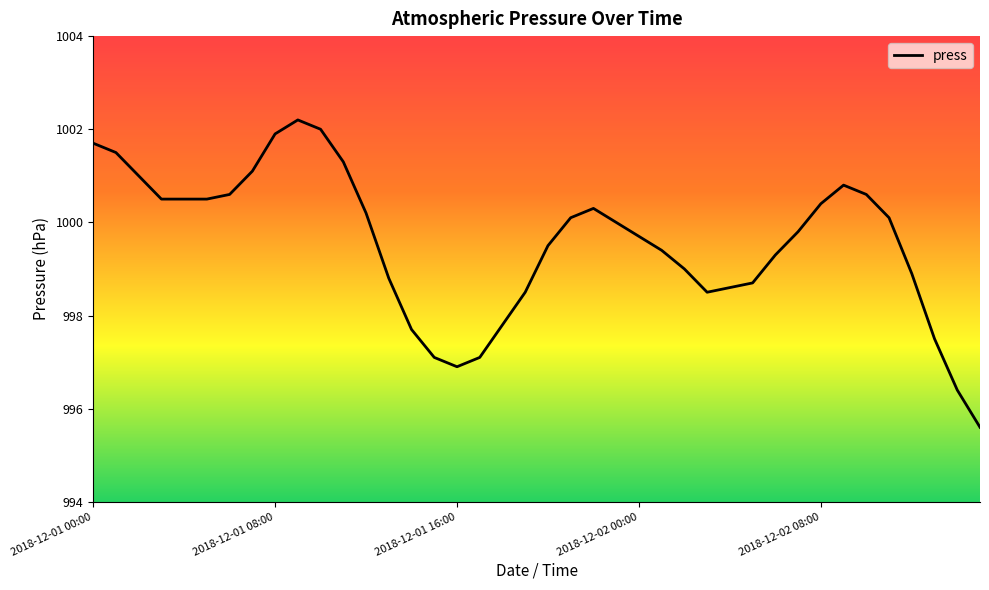

What is the difference between the maximum and minimum values?

6.6